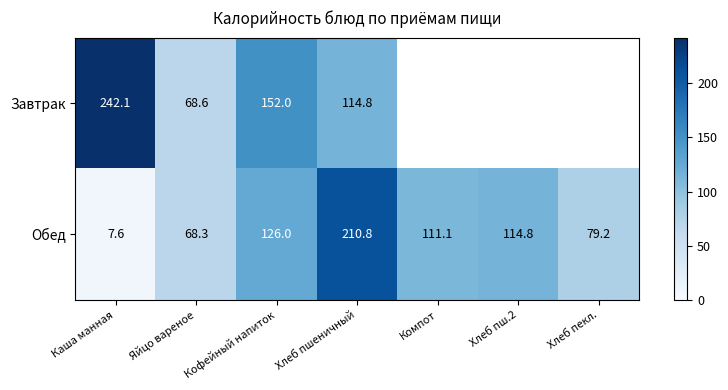

How many values in the Обед series exceed 111?

4